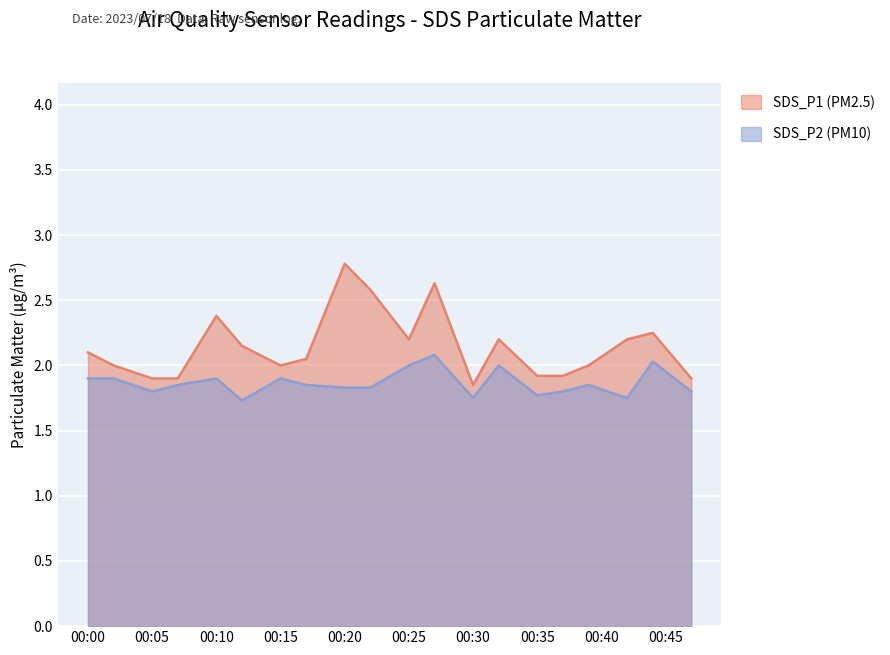

What is the total value across all series at 03:30?

3.9